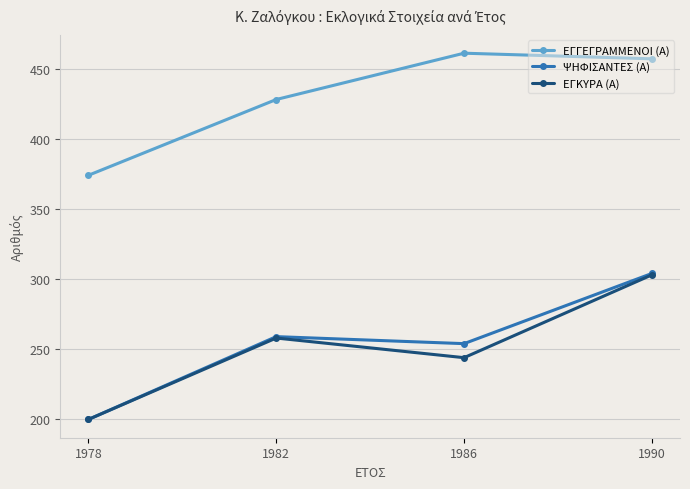

True or false: ΕΓΚΥΡΑ (Α) has a value of 200 at 1978.

True